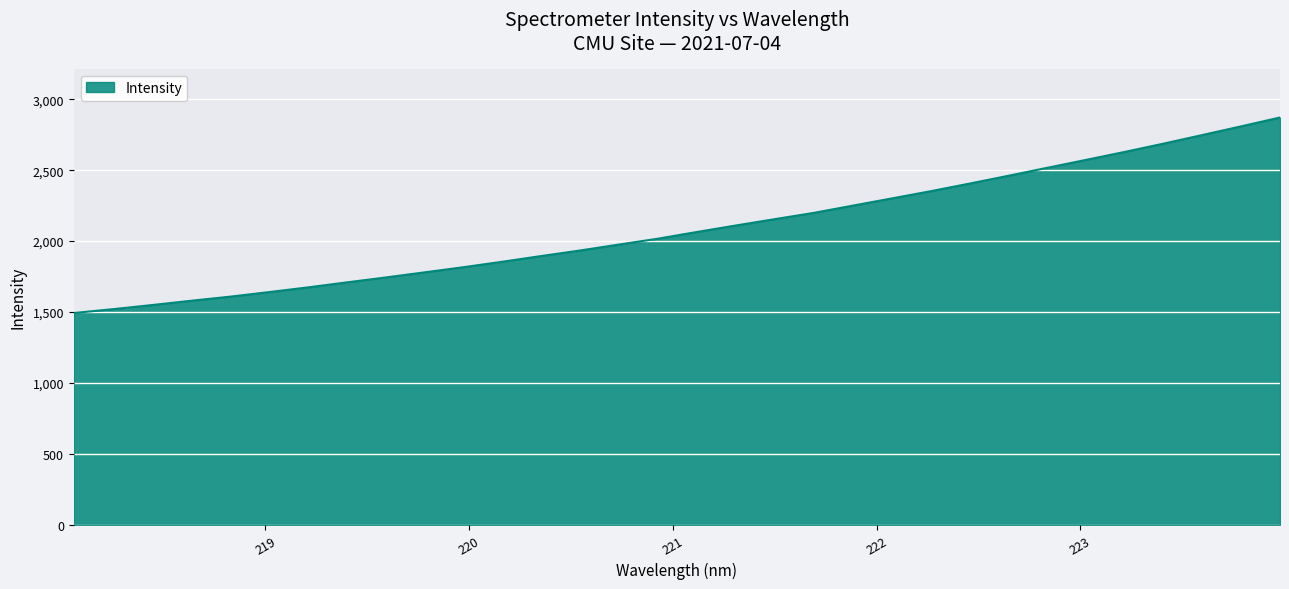

What is the smallest value displayed?

1493.0